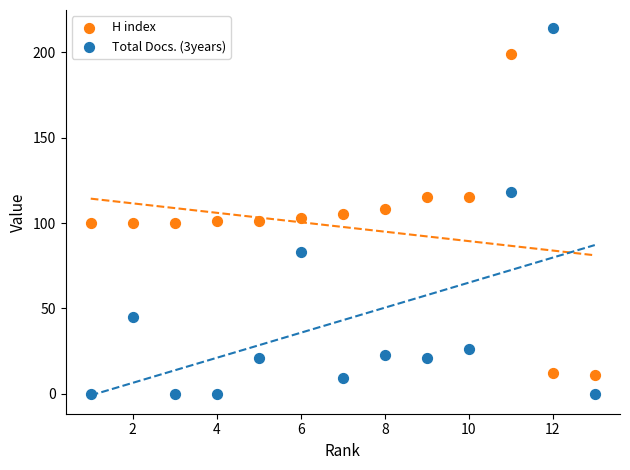

Across all data points, what is the range of X values (max minus min)?

12